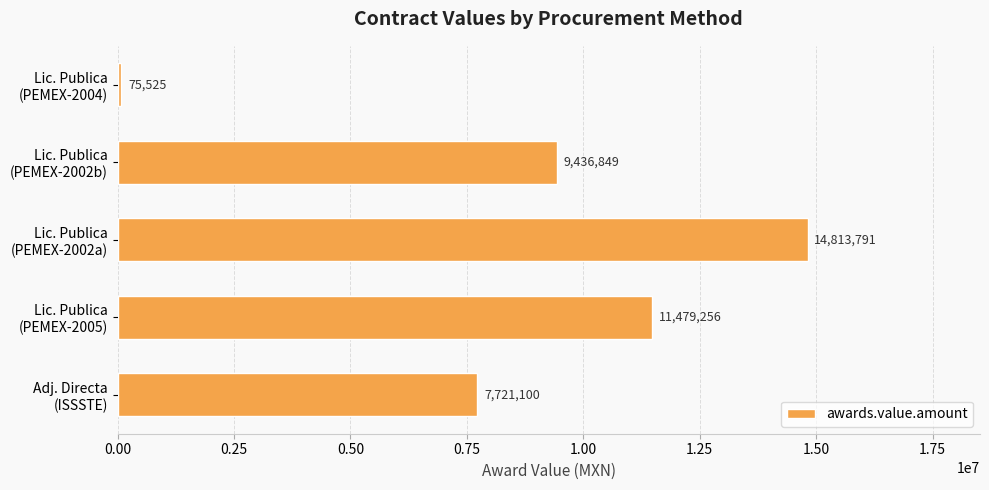

Rank the categories by value from highest to lowest.

Lic. Publica
(PEMEX-2002a), Lic. Publica
(PEMEX-2005), Lic. Publica
(PEMEX-2002b), Adj. Directa
(ISSSTE), Lic. Publica
(PEMEX-2004)